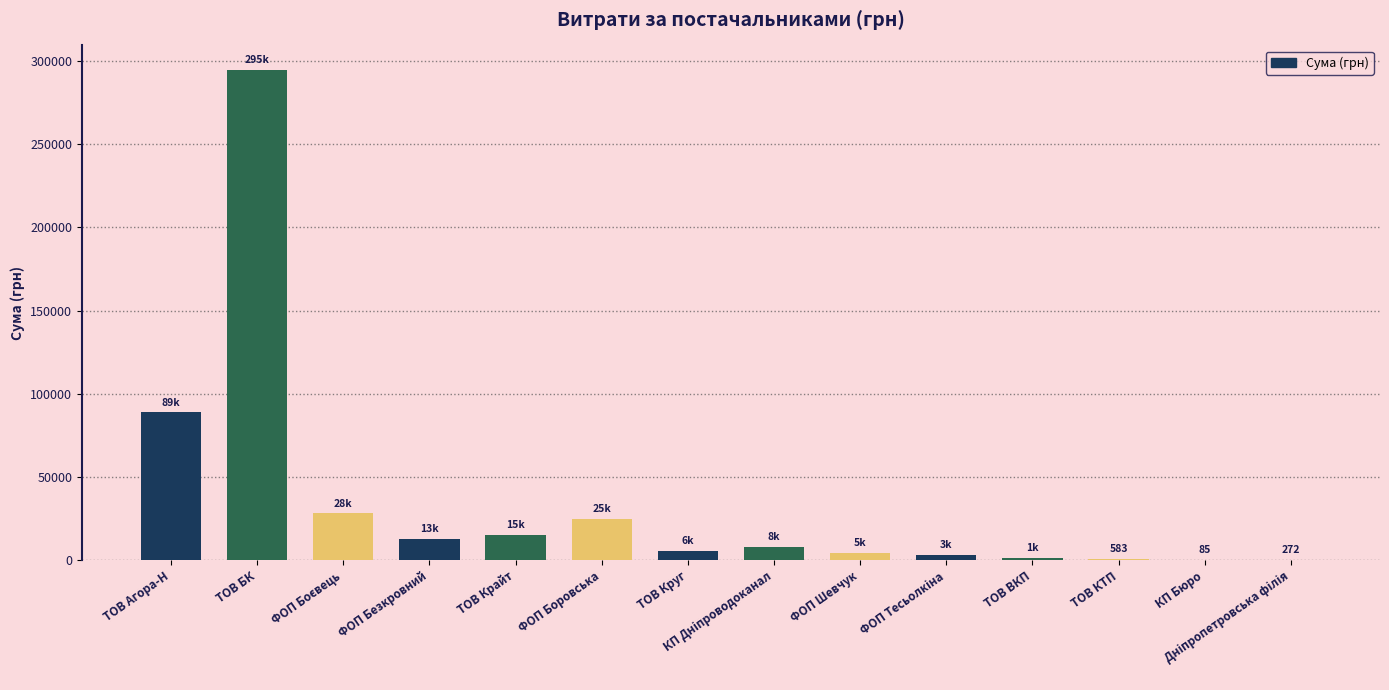

At which label is the value closest to 147298?

ТОВ Агора-Н